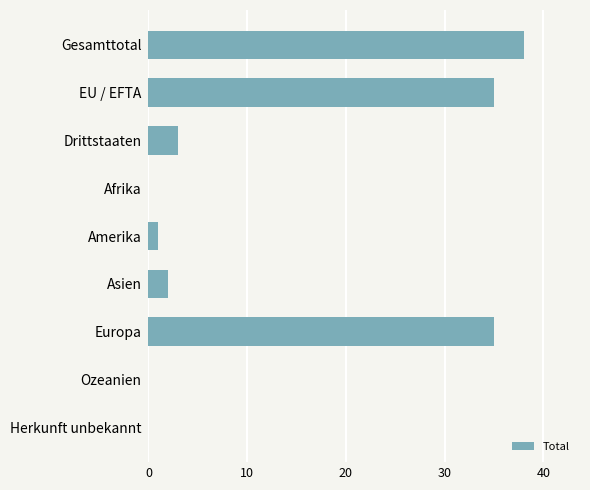

What is the greatest value displayed?

38